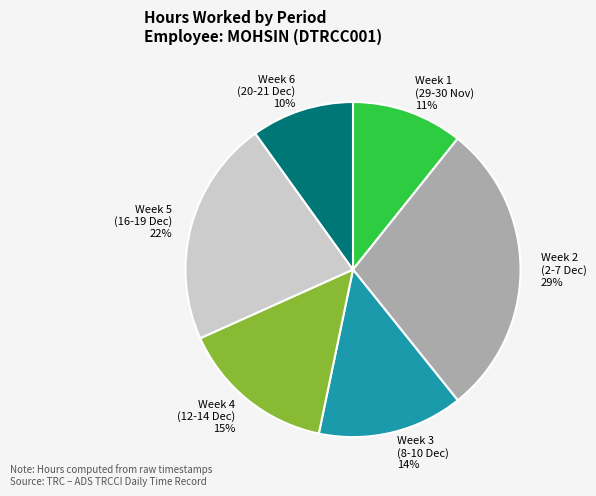

Do Week 4 (12-14 Dec) and Week 5 (16-19 Dec) together represent more than half of the pie?

No